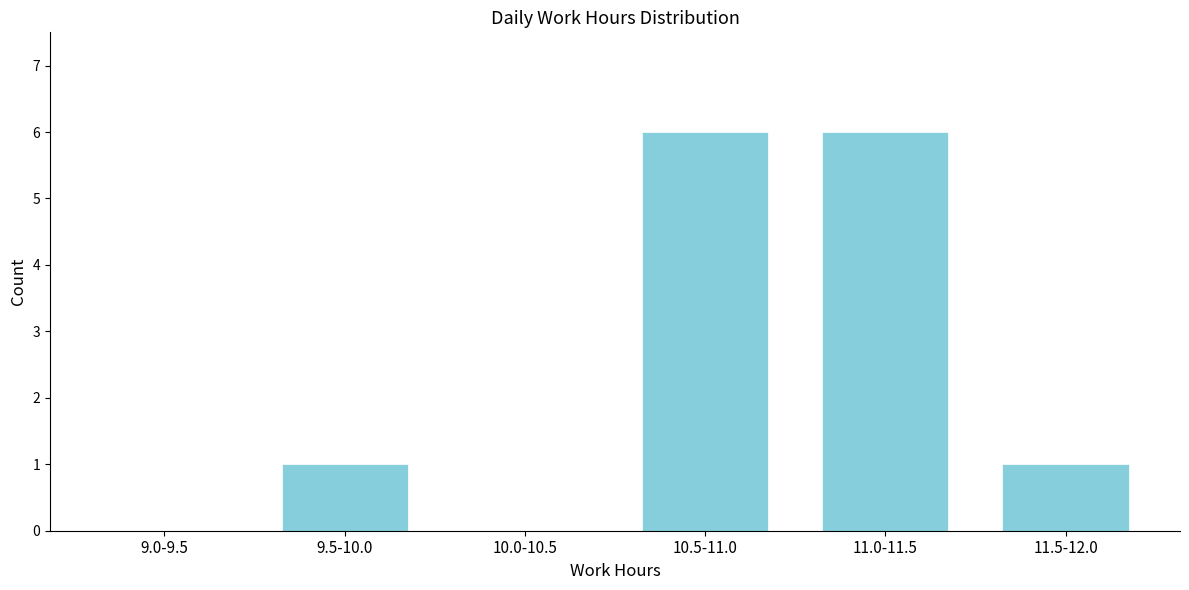

Reading right to left, list all the values displayed in this chart.

11.5-12.0=1	11.0-11.5=6	10.5-11.0=6	10.0-10.5=0	9.5-10.0=1	9.0-9.5=0